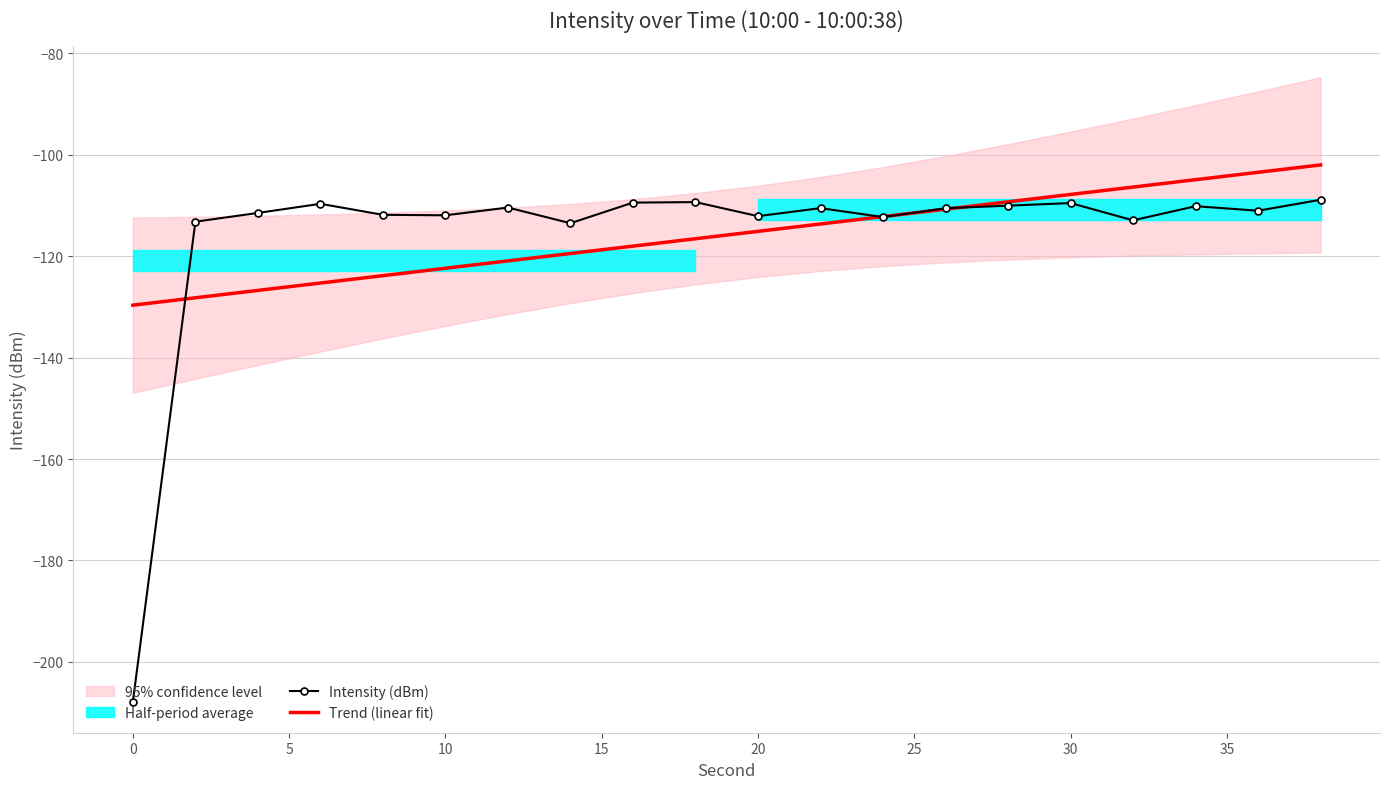

Reading left to right, transcribe all the data shown in this chart.

Intensity (dBm): -207.8	-113.2	-111.5	-109.7	-111.8	-111.9	-110.4	-113.5	-109.4	-109.3	-112.1	-110.5	-112.3	-110.5	-110.0	-109.5	-112.9	-110.2	-111.0	-108.9
Trend (linear fit): -129.7	-128.2	-126.8	-125.3	-123.8	-122.4	-120.9	-119.5	-118.0	-116.6	-115.1	-113.7	-112.2	-110.7	-109.3	-107.8	-106.4	-104.9	-103.5	-102.0